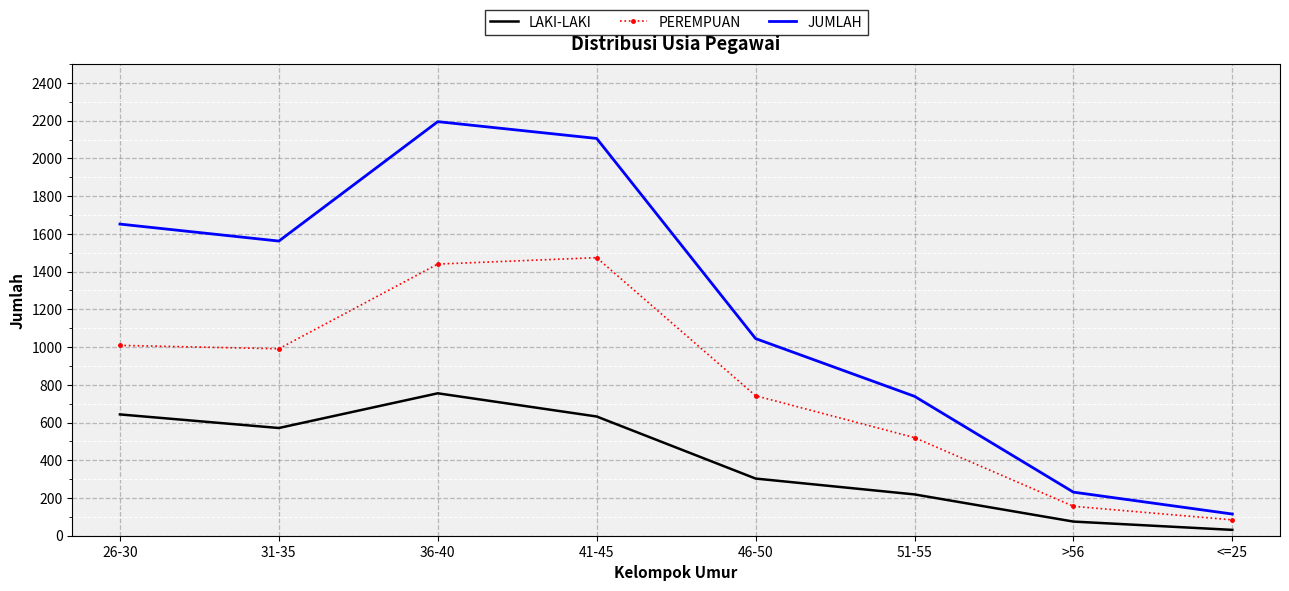

The PEREMPUAN series shows 276 at 46-50. True or false?

False